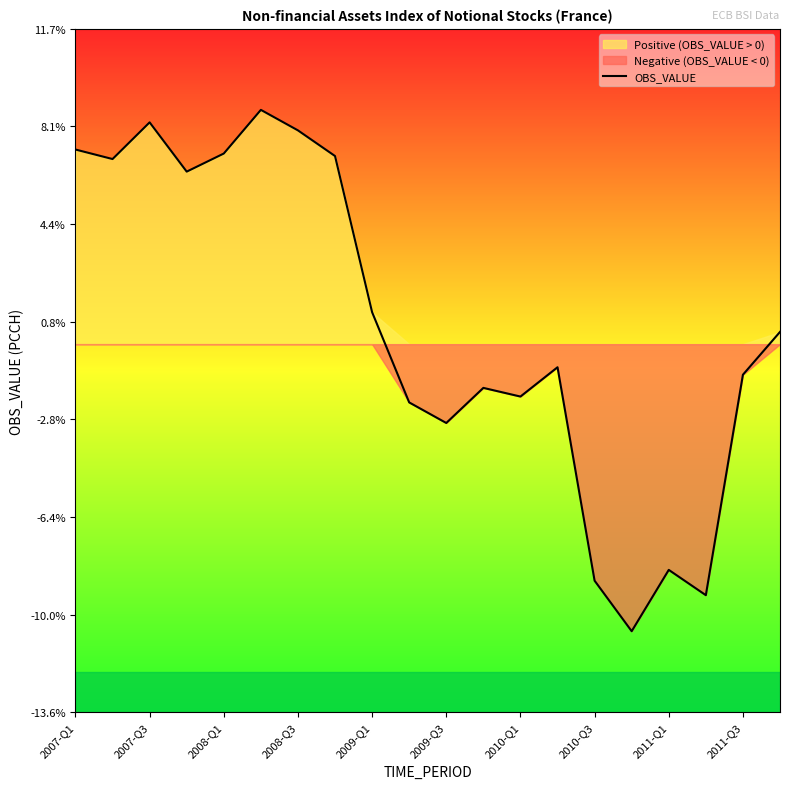

Where does the OBS_VALUE series first go above 0?

2007-Q1